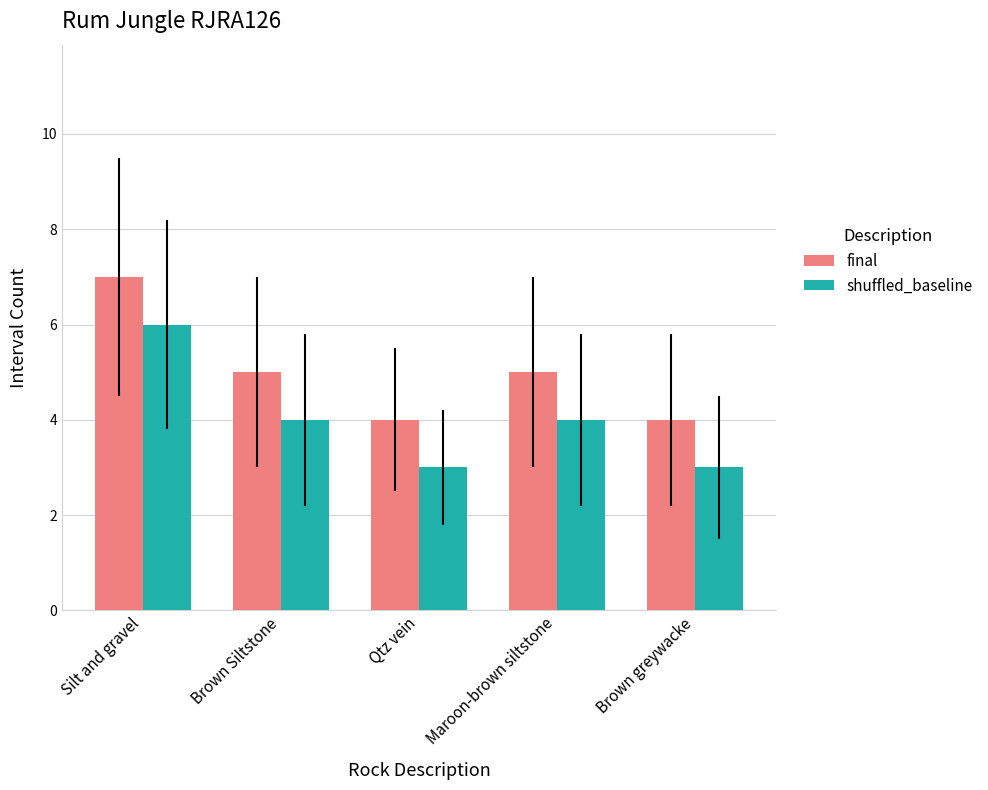

How many data points in final are less than 5?

2